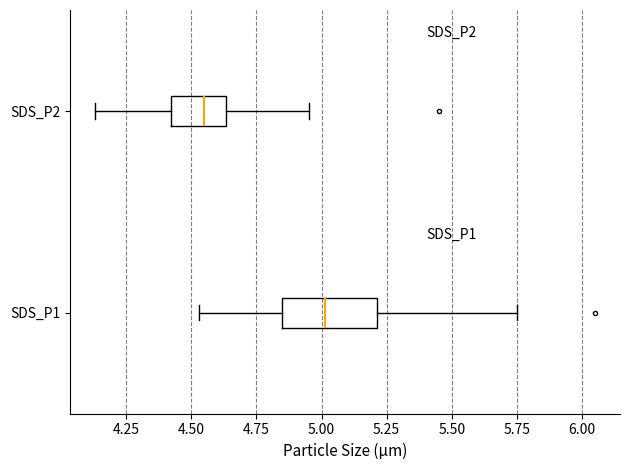

Reading bottom to top, transcribe this box plot: for each box, give where its median line is, the range the box spans, and where its two whiskers end, as read against the x-axis. The values are not printed on the chart, so give them approximately, as read against the axis.

SDS_P1: median 5.00, box 4.85 to 5.20, whiskers 4.55 to 5.75
SDS_P2: median 4.55, box 4.40 to 4.65, whiskers 4.15 to 4.95